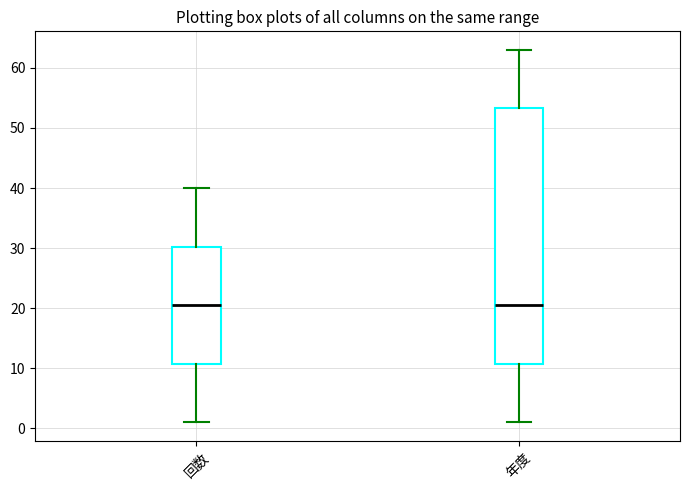

Comparing the boxes themselves (not the whiskers), which one is the tallest?

年度